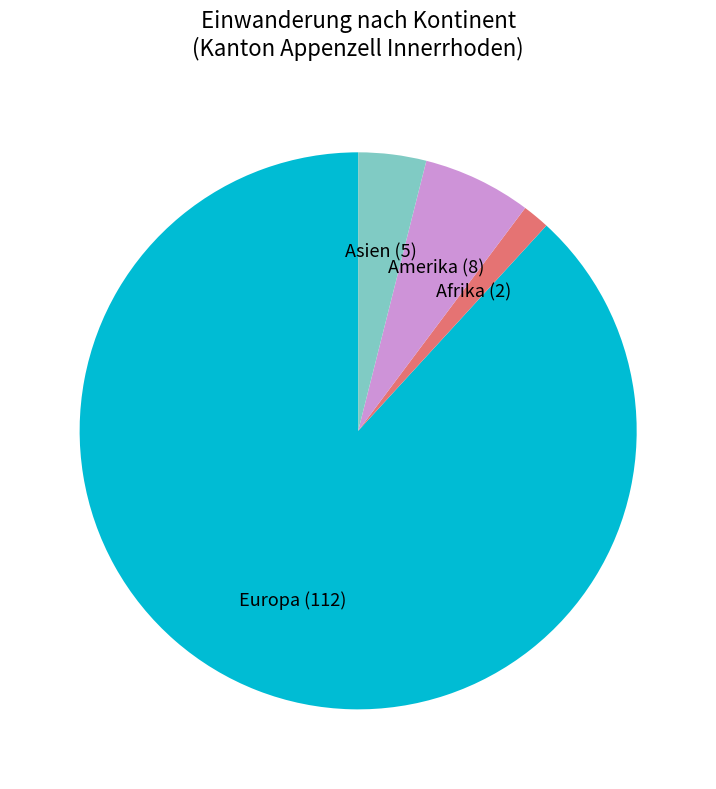

True or false: Afrika accounts for 2% of the total.

True